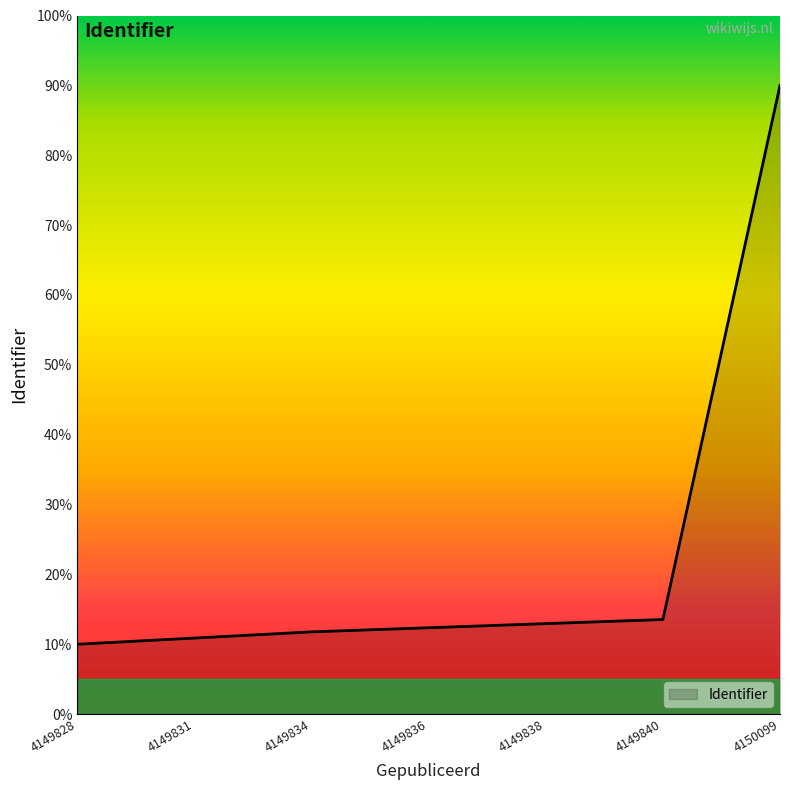

True or false: the data has more than 2 interior local peaks.

False